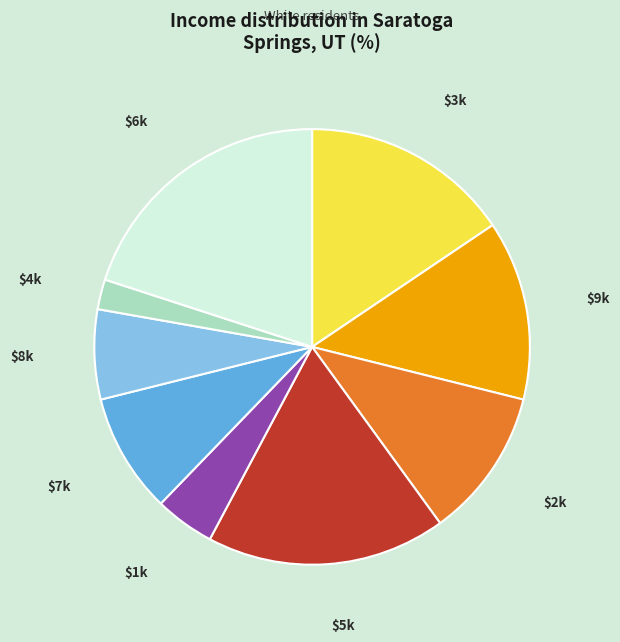

Is there a majority slice in this chart?

No